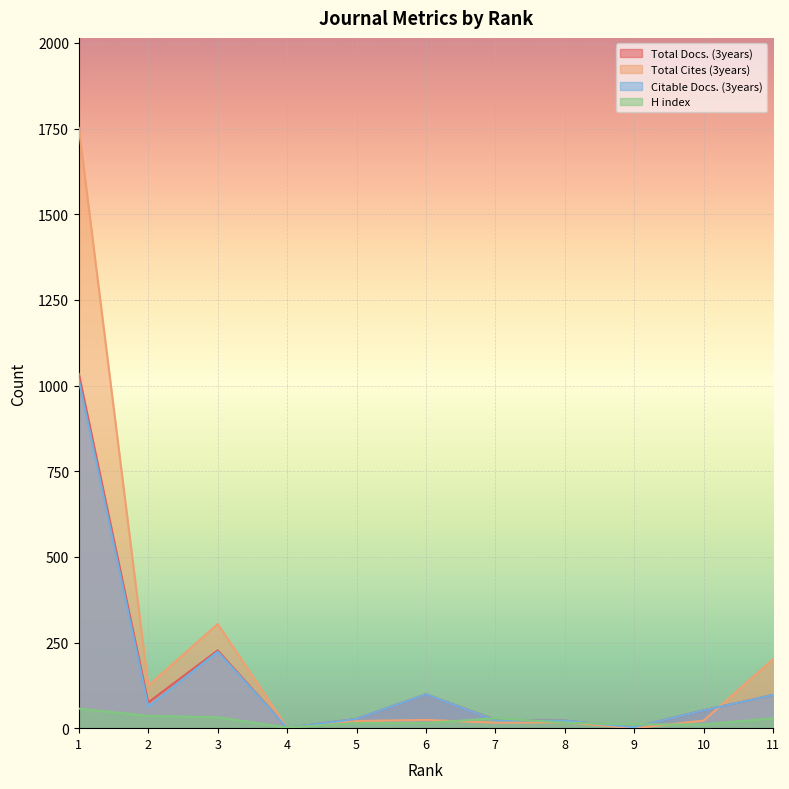

What is the value of the Total Docs. (3years) point at the 2nd from the left?

75